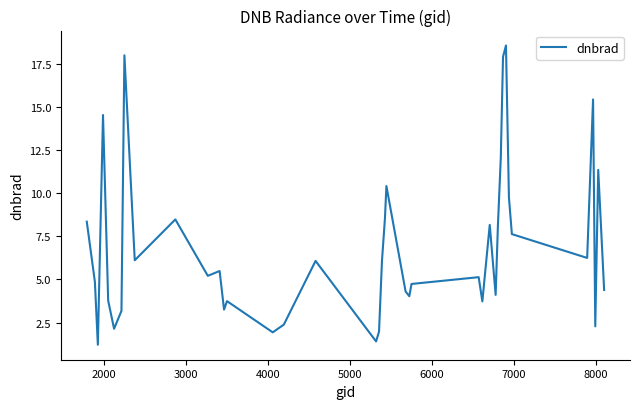

How many values are below 5?

18